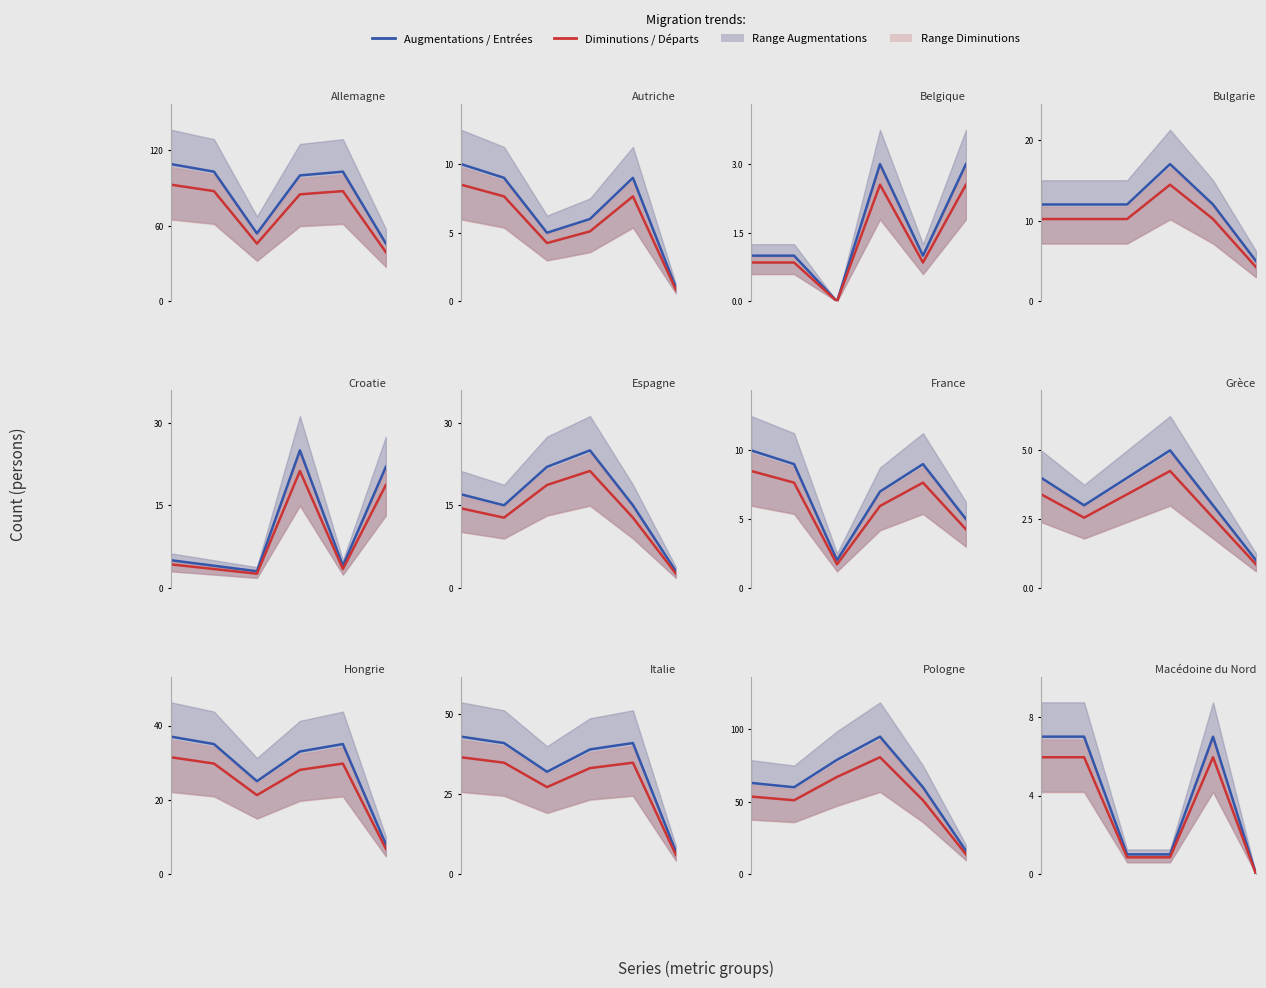

What is the value of the Augmentations (col_1) line point at the 1st from the left?

7.0